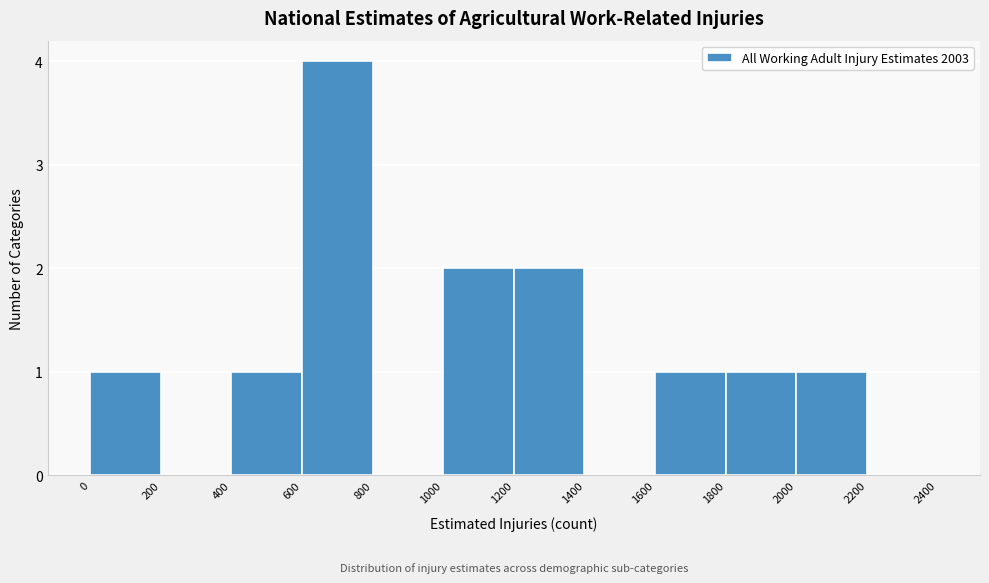

Which range on the x-axis has the tallest bar?

600 to 800